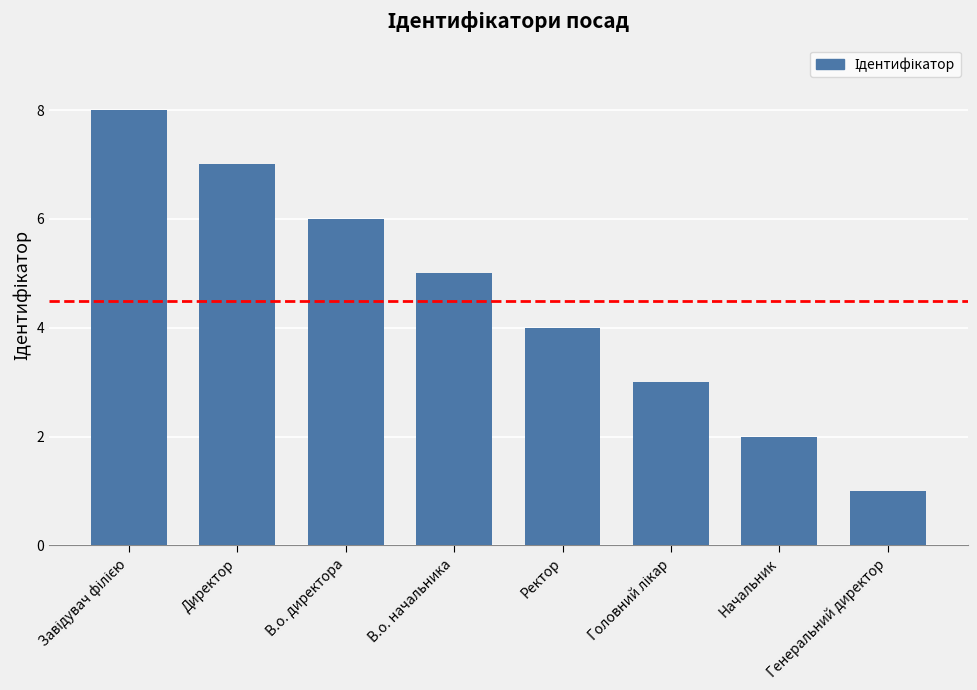

What is the difference between the values at Директор and В.о. начальника?

2